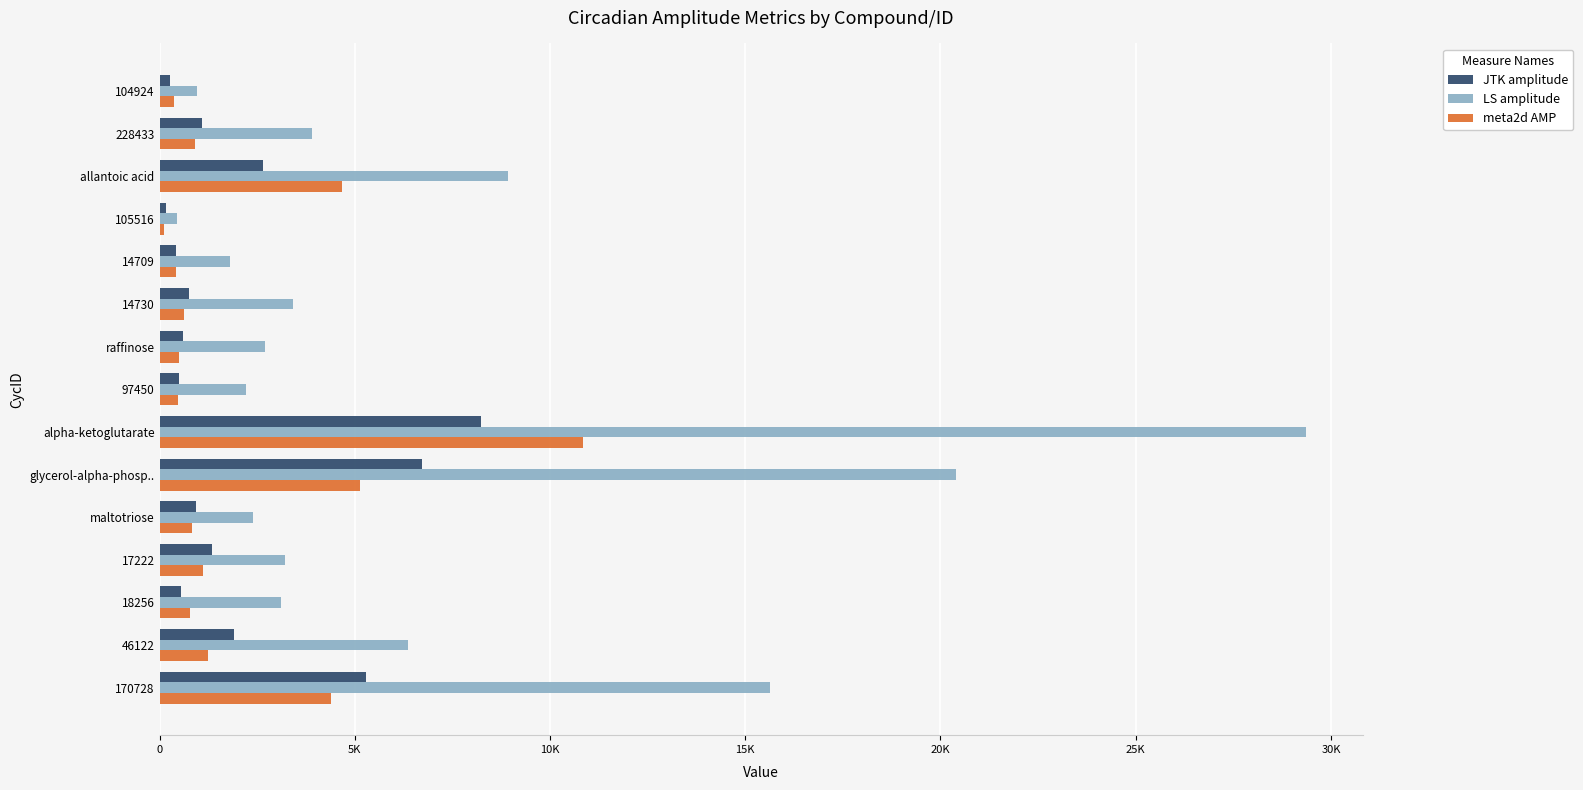

What are all the series names shown in the legend?

JTK amplitude, LS amplitude, meta2d AMP